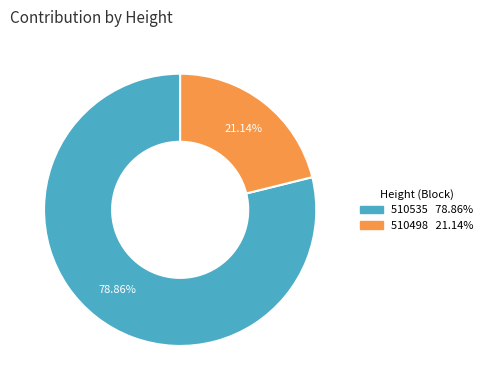

To the nearest percent, what percentage of the pie is 510498?

21%